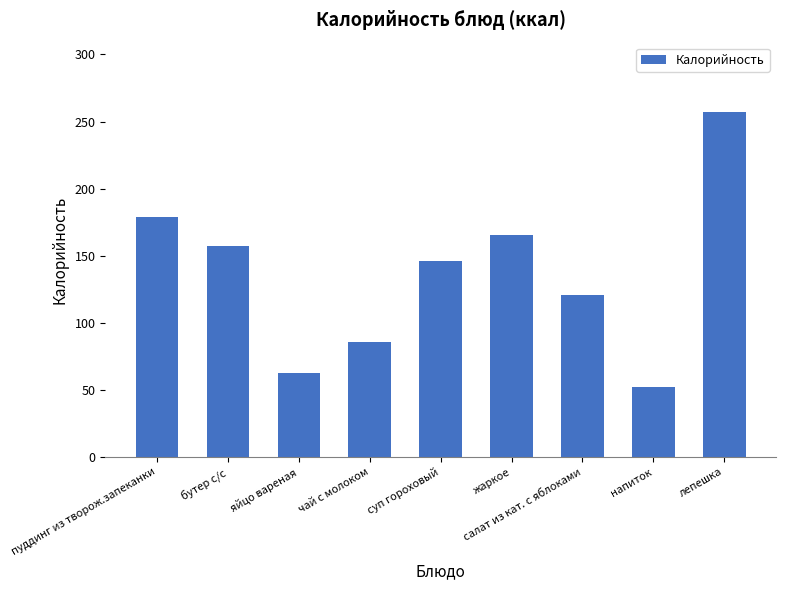

The chart shows a value of 13.2 at напиток. True or false?

False